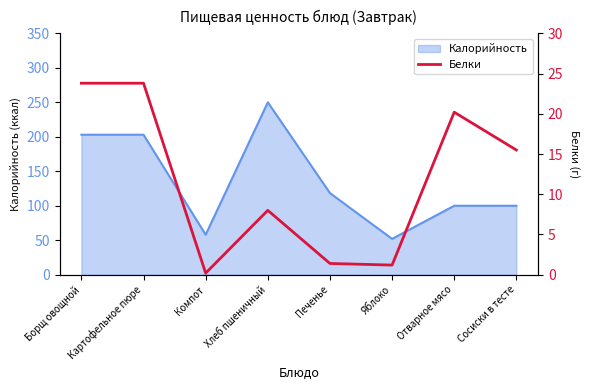

How many interior local valleys (lower than both neighbors) does the data have?

2